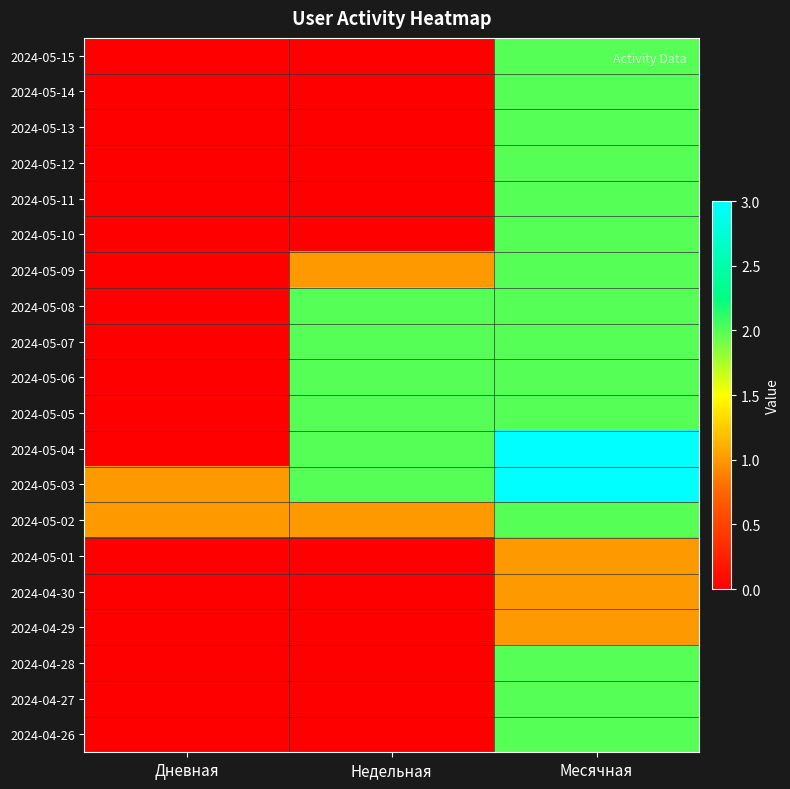

What is the spread (max minus min) of values at Дневная?

1